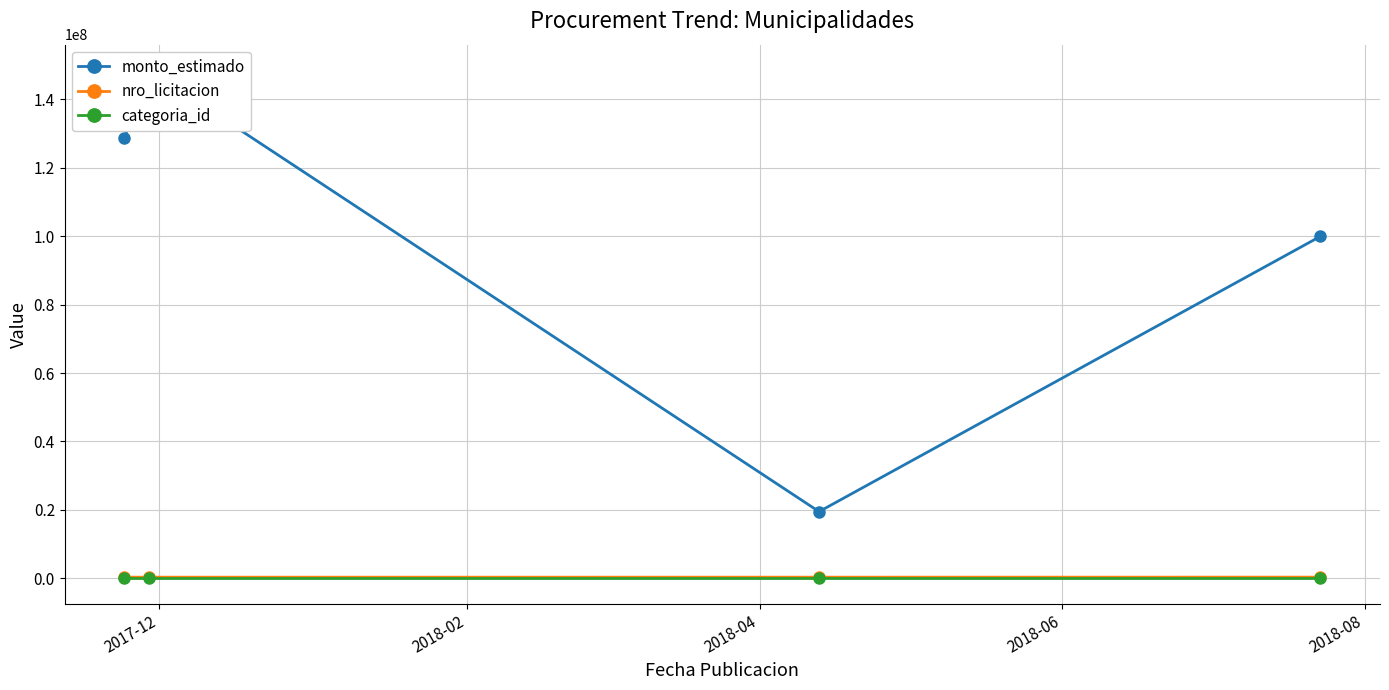

Reading right to left, transcribe all the data shown in this chart.

monto_estimado: 99935300	19500000	148570000	128767500
nro_licitacion: 349260	340554	337451	337896
categoria_id: 37	40	37	37